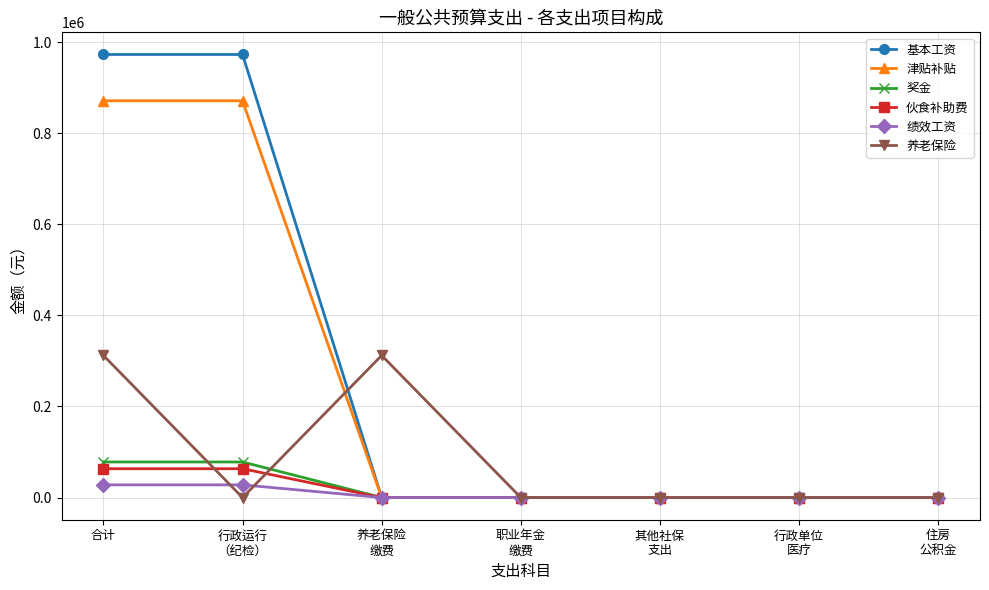

What is the greatest value displayed?

972864